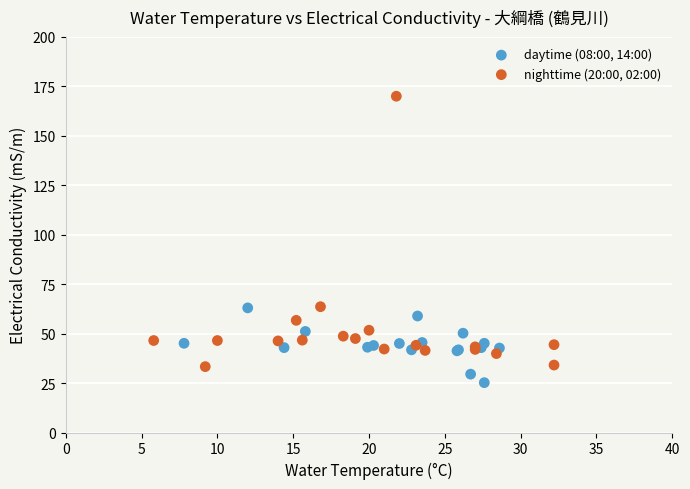

Which series has the widest spread of Y values?

nighttime (20:00, 02:00)